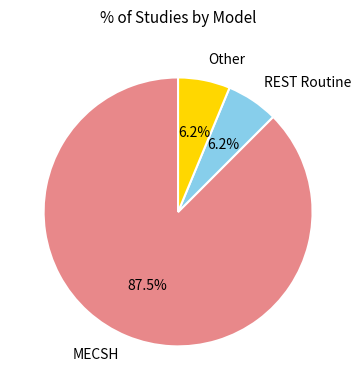

Is there any slice that represents more than half of the pie?

Yes